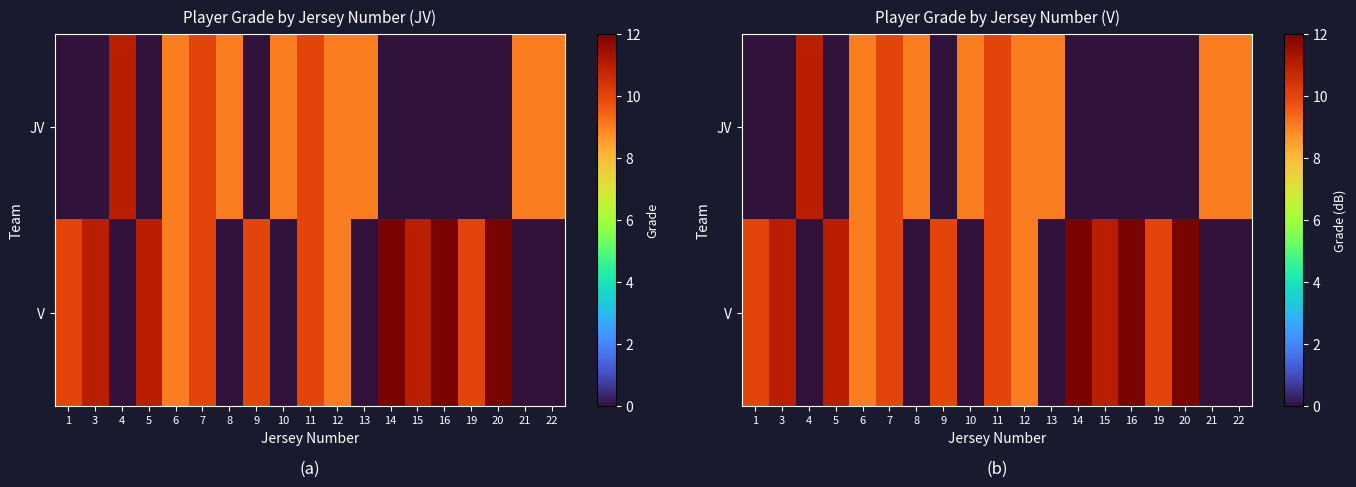

Rank the categories by JV value from lowest to highest.

1, 3, 5, 9, 14, 15, 16, 19, 20, 6, 8, 10, 12, 13, 21, 22, 7, 11, 4